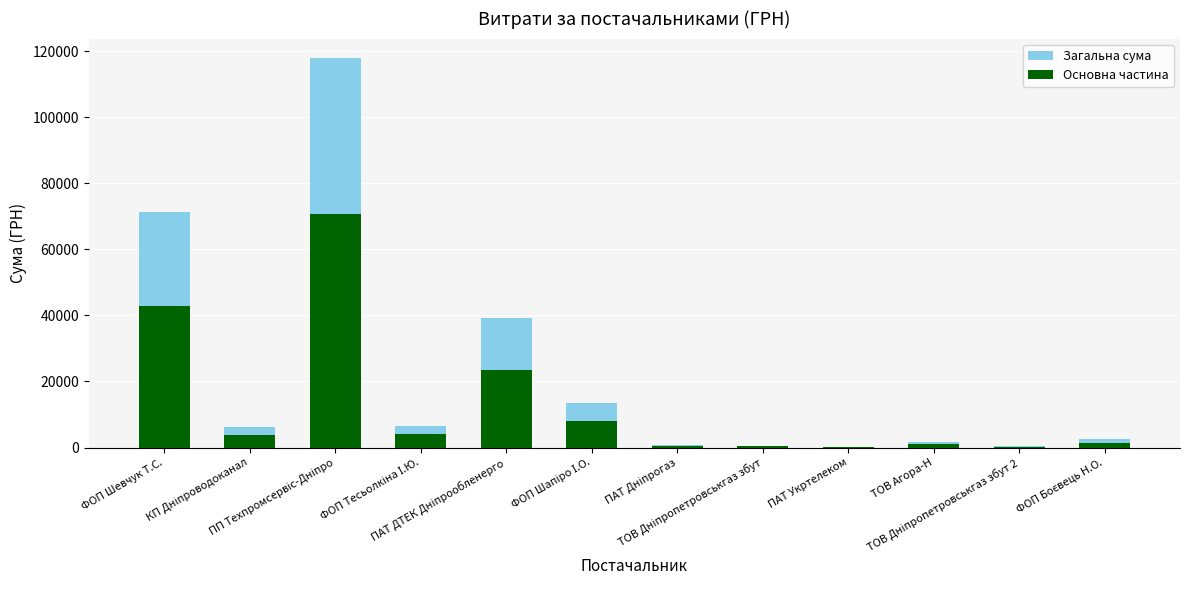

What is the value of the Загальна сума bar at the 7th from the left?

782.3